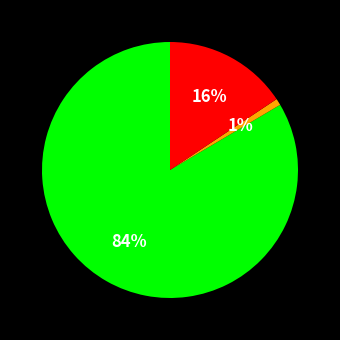

Count the number of slices in the pie.

3